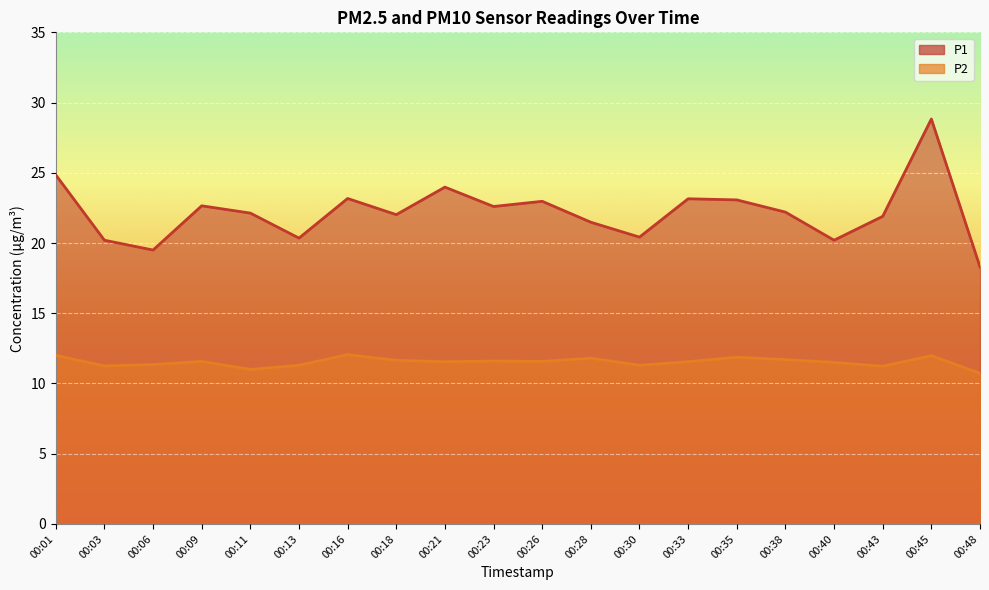

True or false: P1 has a value of 35.9 at 00:01.

False